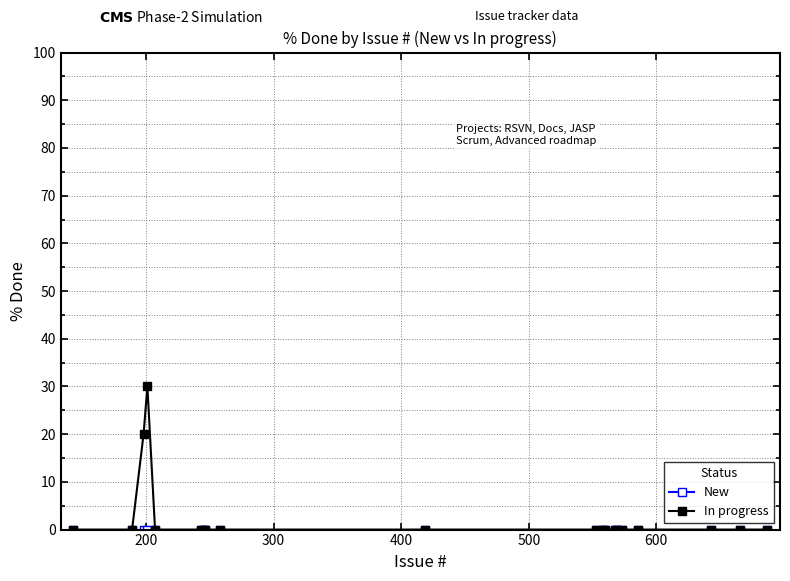

Which series has the largest range (max minus min)?

In progress